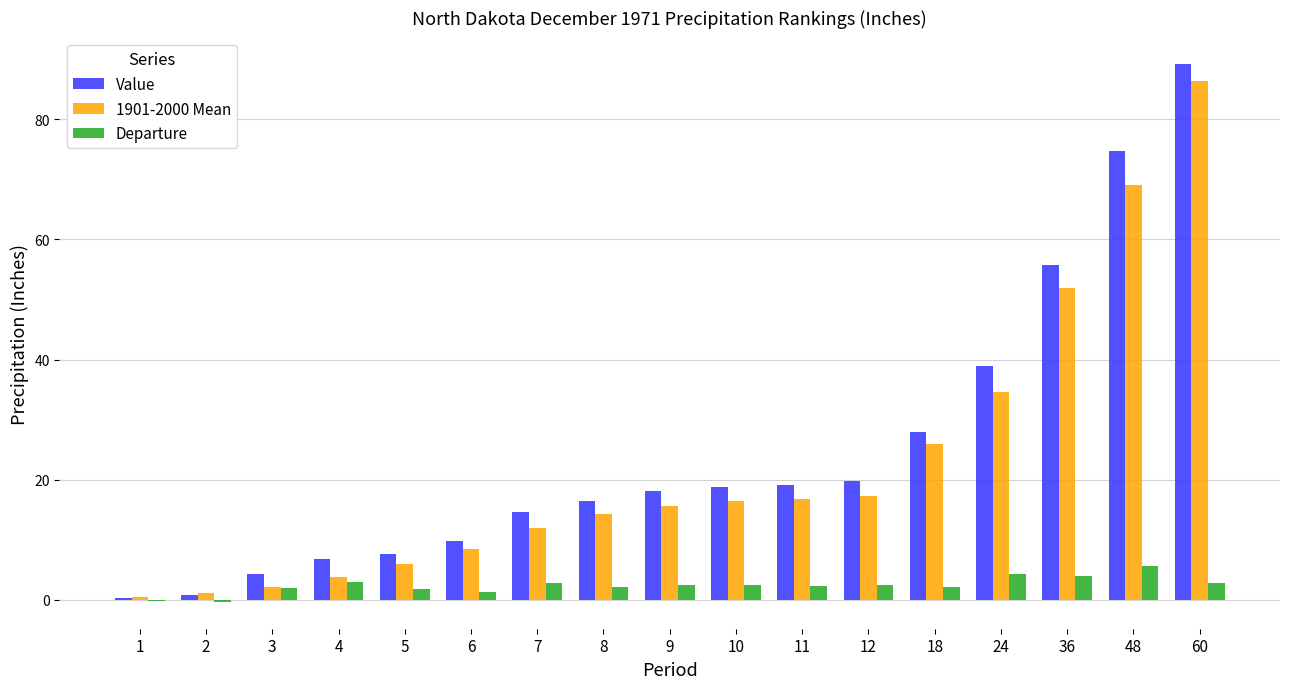

What is the sum of all Departure values?

40.4